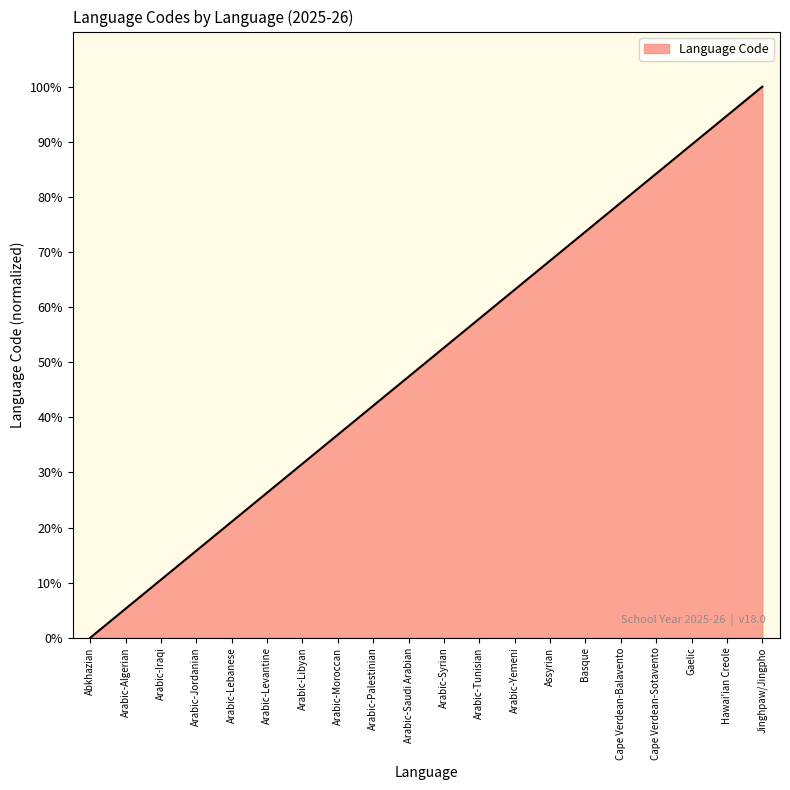

What is the sum of all values?

1000.0